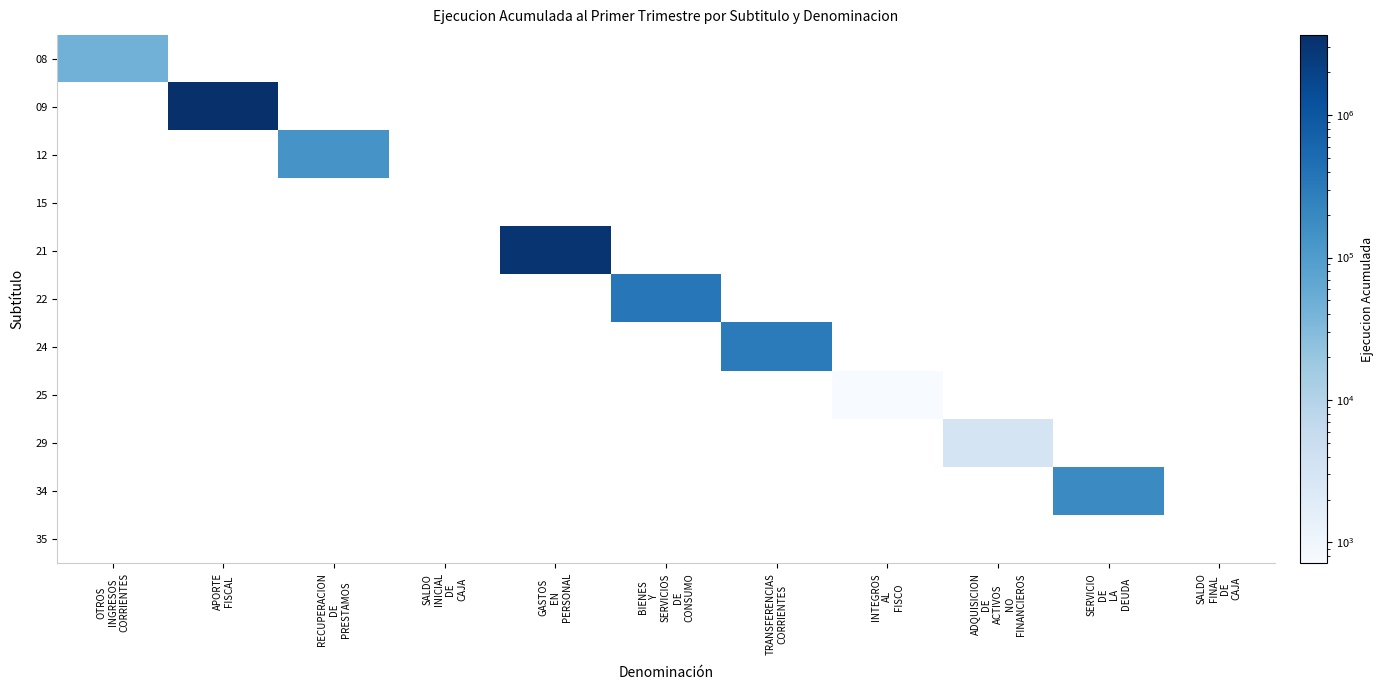

Between SERVICIO
DE
LA
DEUDA and SALDO
INICIAL
DE
CAJA, which is larger?

SERVICIO
DE
LA
DEUDA